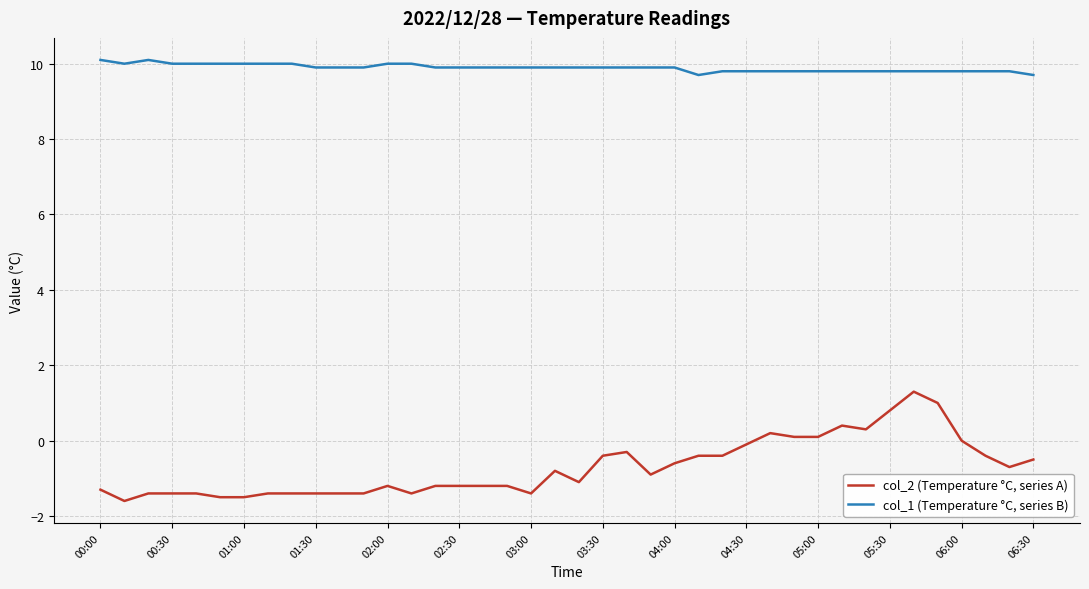

Which series has the largest total across all categories?

col_1 (Temperature °C, series B)